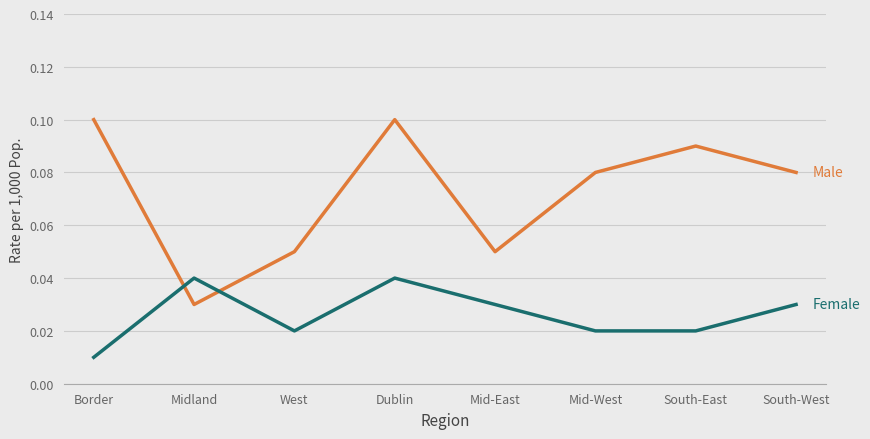

At which category is the sum across all series the highest?

Dublin